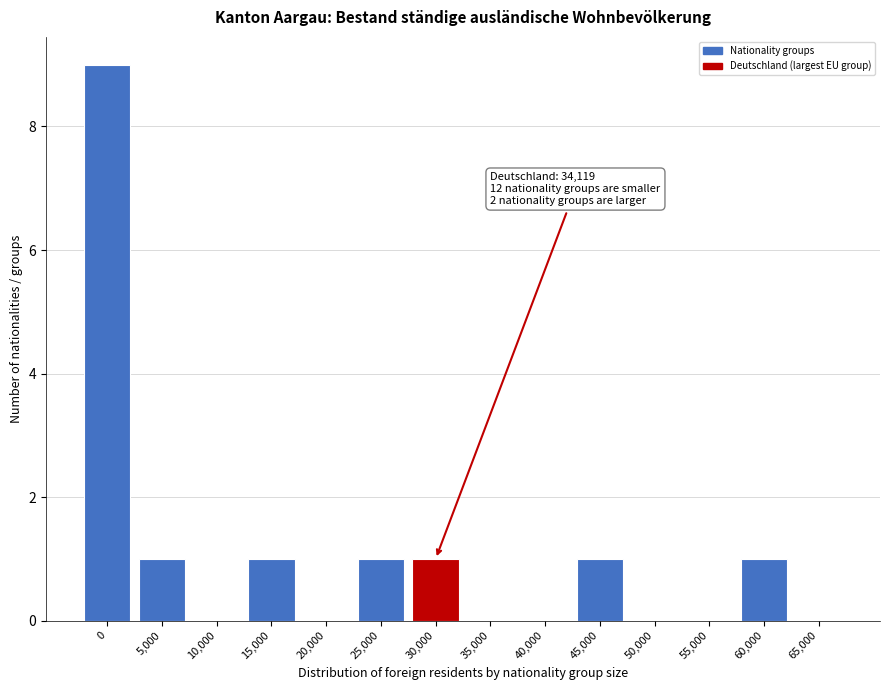

Reading left to right, transcribe all the data shown in this chart.

0=9	5,000=1	10,000=0	15,000=1	20,000=0	25,000=1	30,000=1	35,000=0	40,000=0	45,000=1	50,000=0	55,000=0	60,000=1	65,000=0